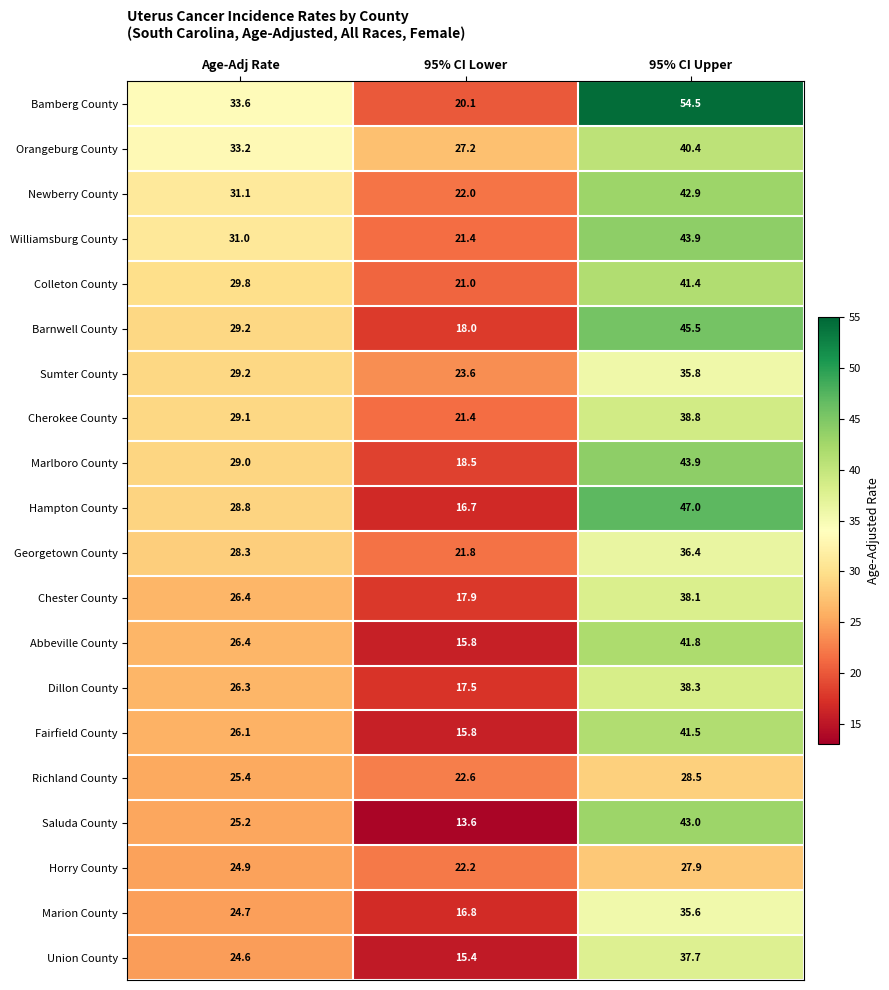

How many values in the Bamberg County series are below 33?

1